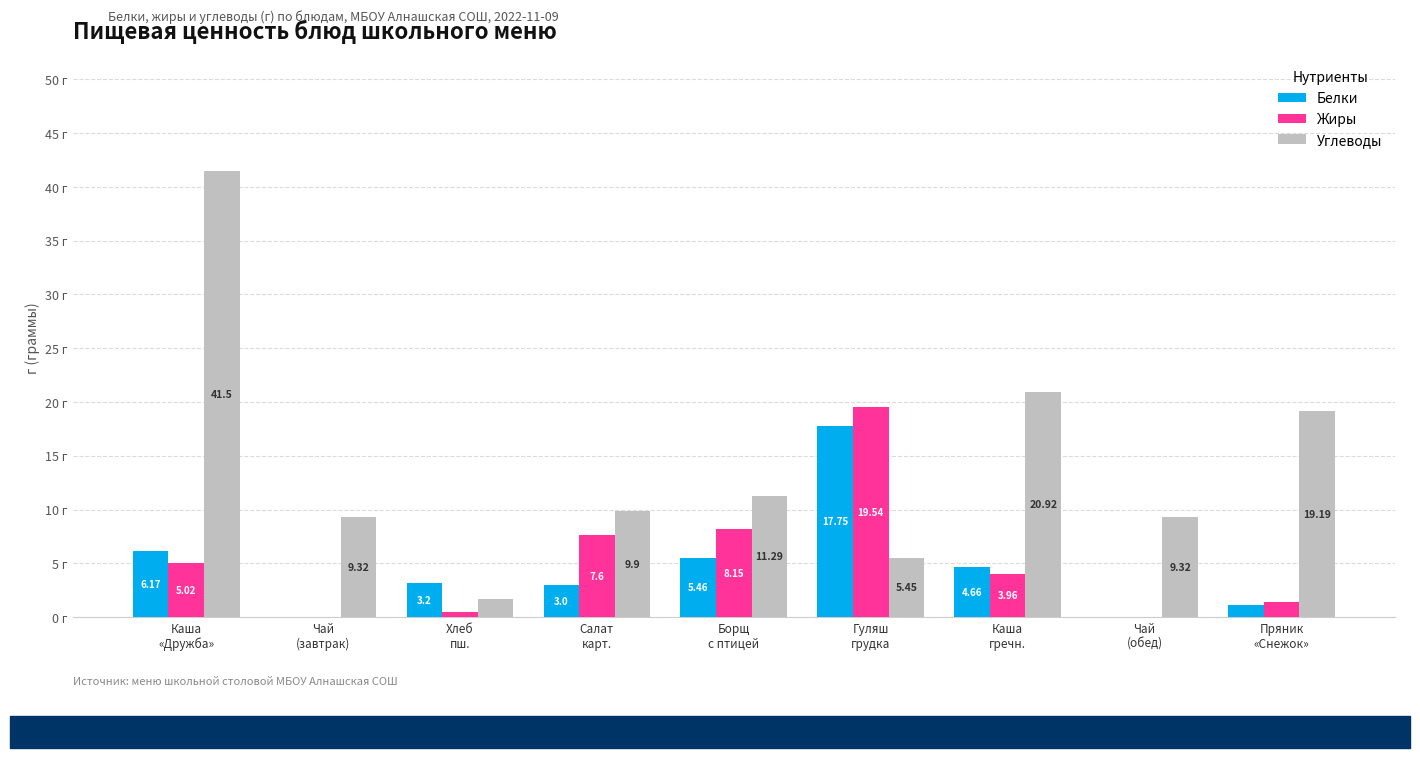

Which series has the largest total across all categories?

Углеводы